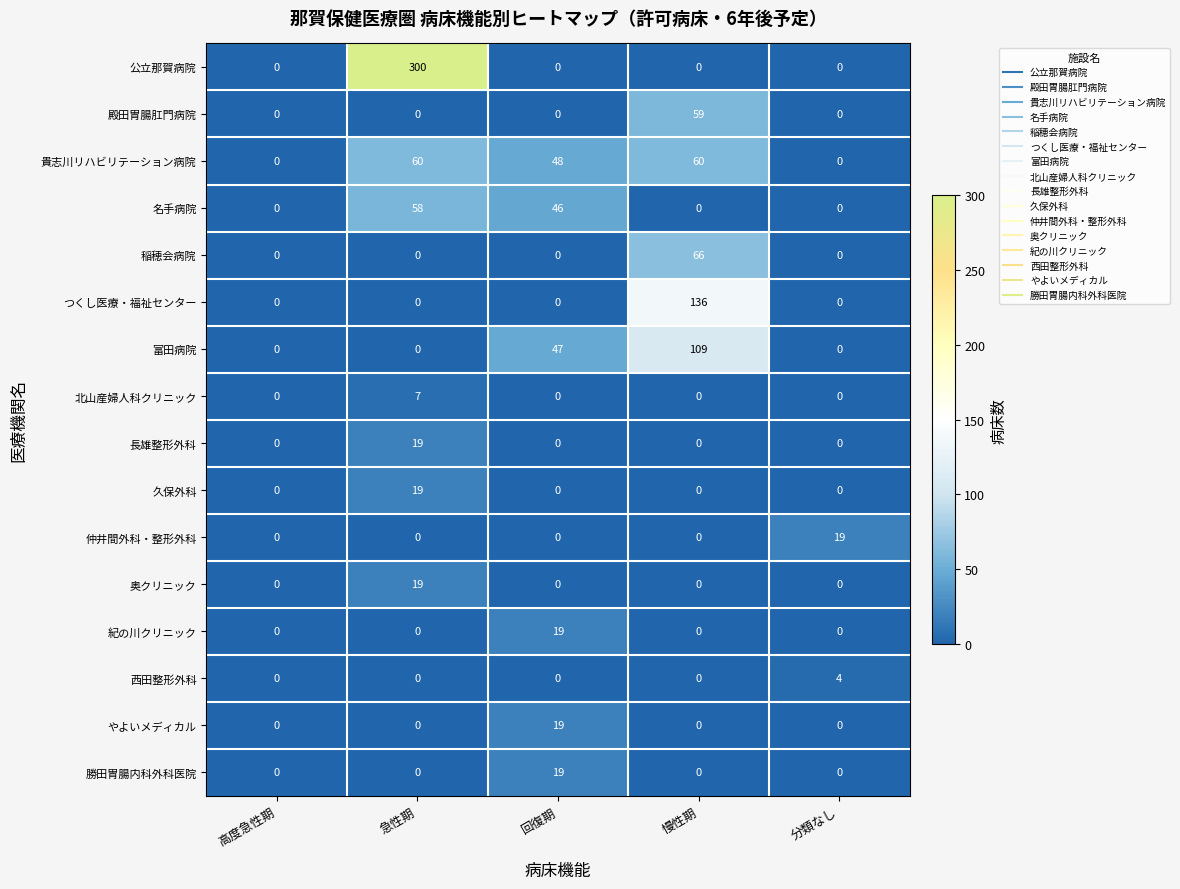

Is the value of 名手病院 at 回復期 greater than the value of 稲穂会病院 at 急性期?

Yes